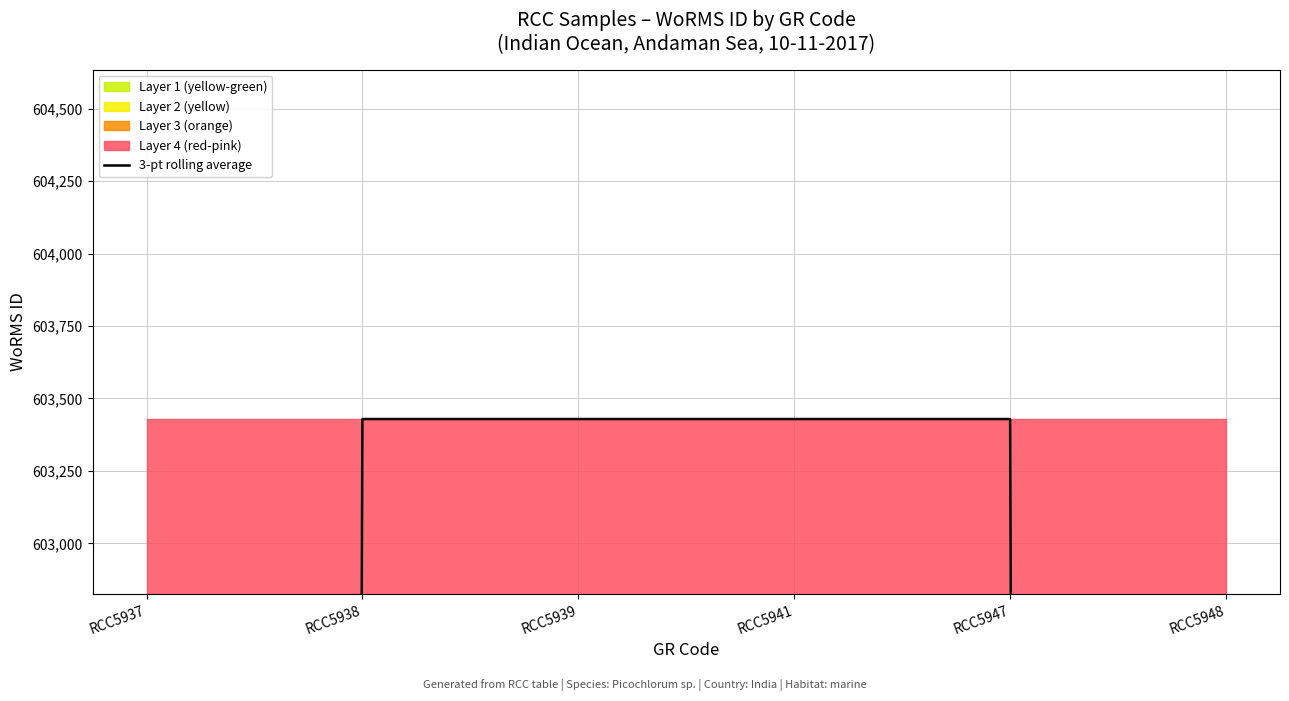

Where is the data nearest to the value 502857?

RCC5937